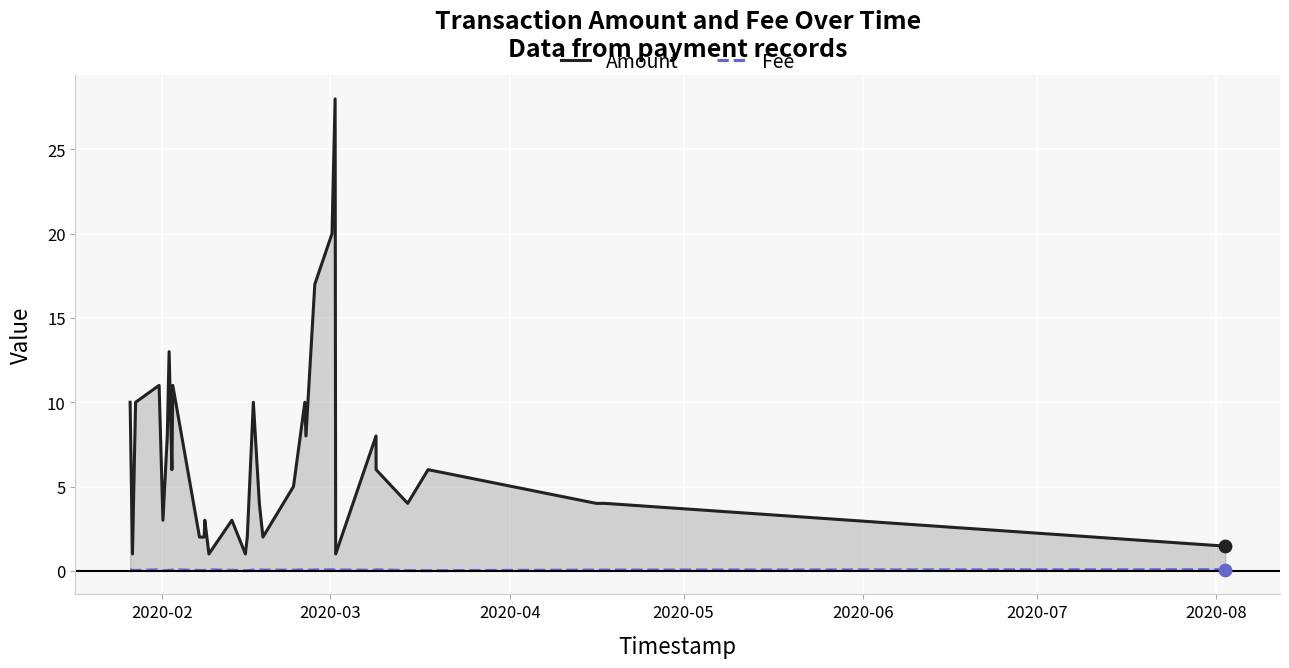

What are all the series names shown in the legend?

Amount, Fee